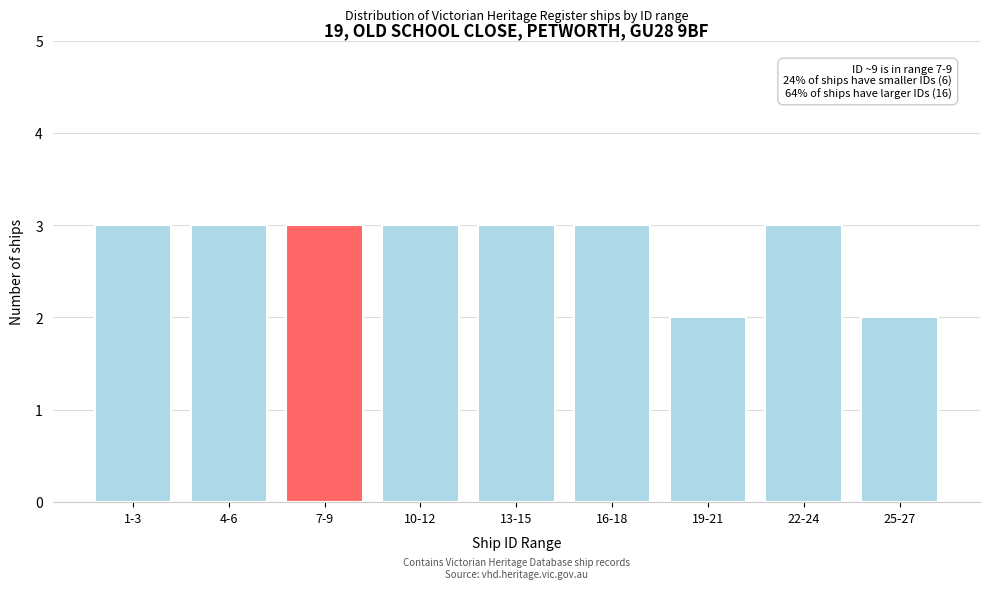

Reading left to right, what are all the values shown in this chart?

3	3	3	3	3	3	2	3	2